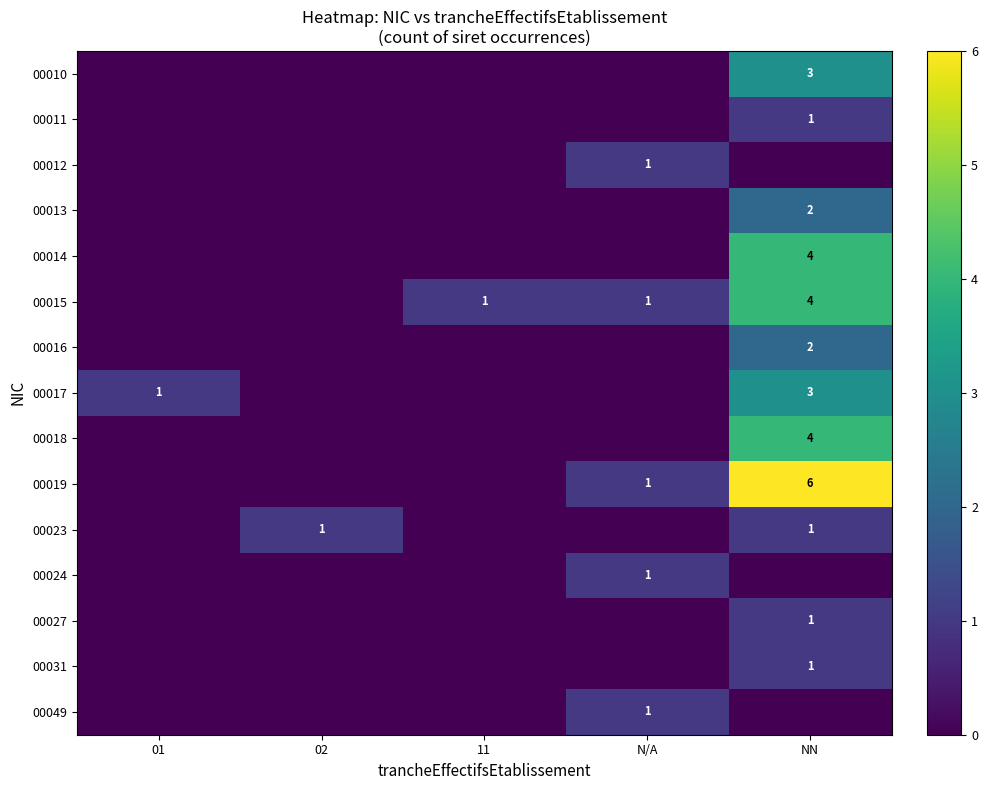

Is it true that 00016 equals 3 at NN?

False